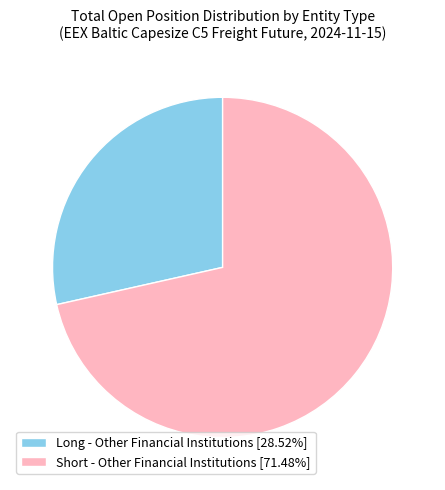

Approximately how many times larger is the value at Short - Other Financial Institutions [71.48%] compared to Long - Other Financial Institutions [28.52%]?

2.5